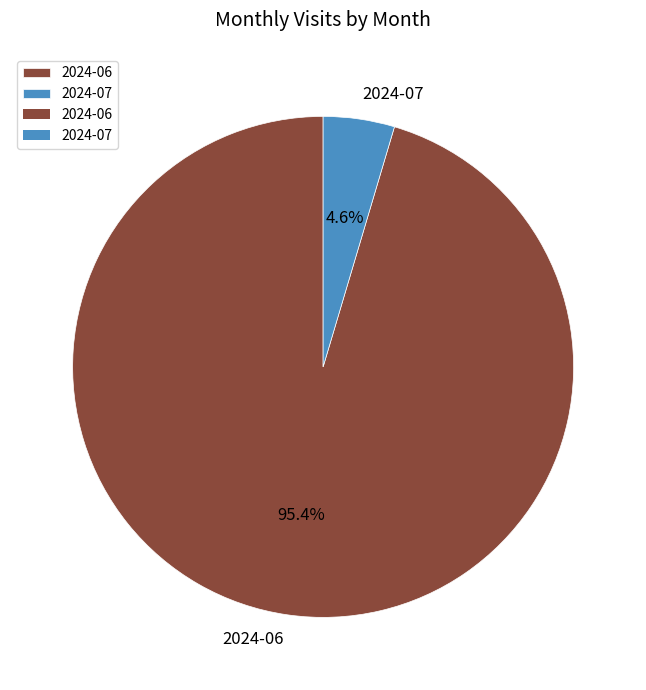

How many slices are in this pie chart?

2